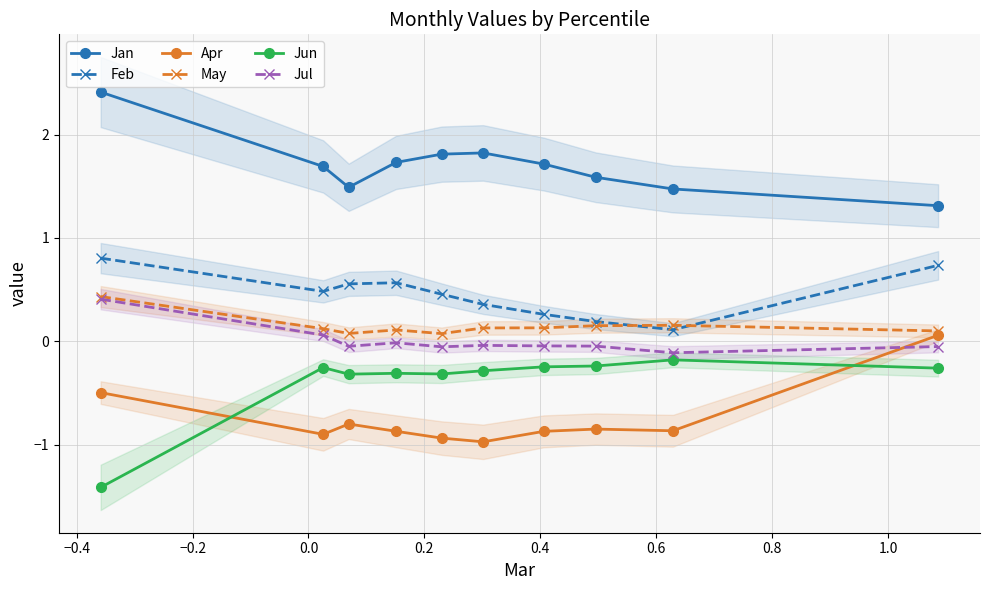

What is the maximum value for May?

0.4